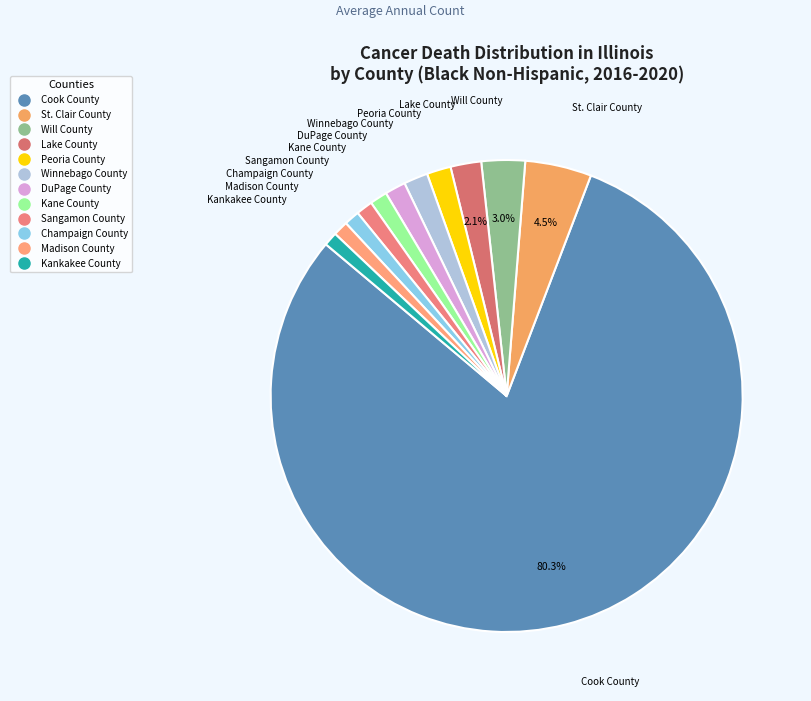

Which has a higher value, Sangamon County or Lake County?

Lake County